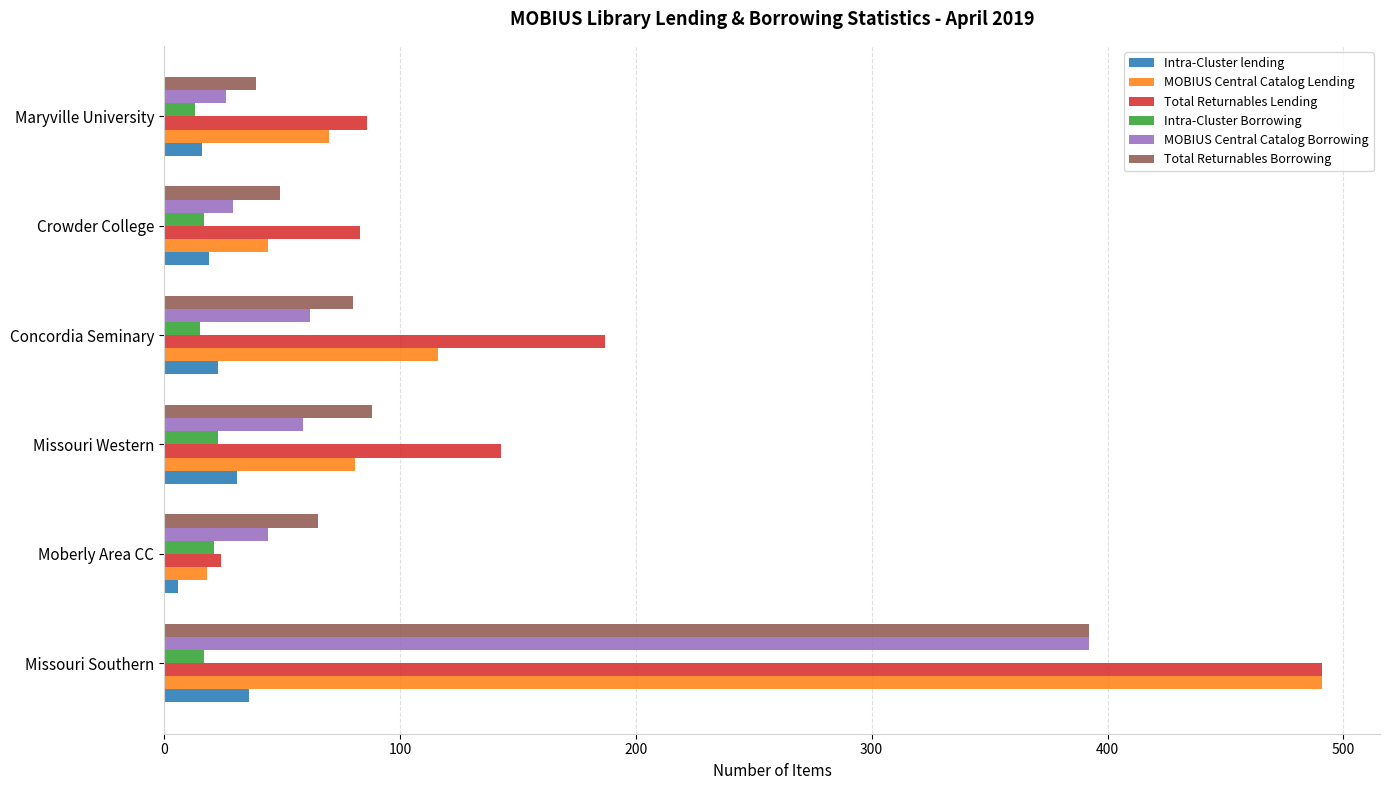

Rank the categories by MOBIUS Central Catalog Lending value from highest to lowest.

Missouri Southern, Concordia Seminary, Missouri Western, Maryville University, Crowder College, Moberly Area CC